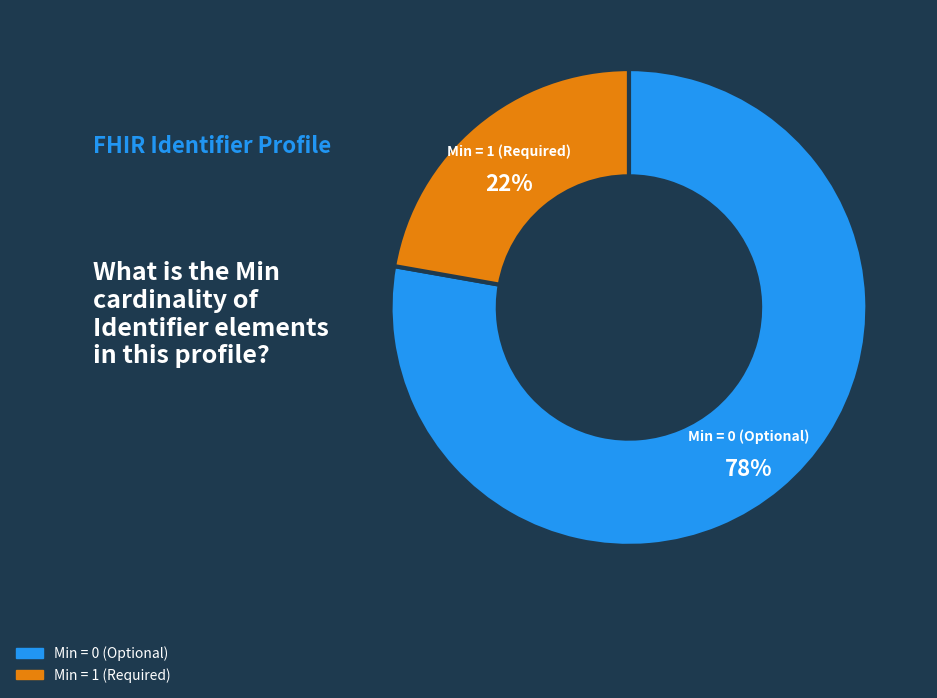

Do Min = 0 (Optional) and Min = 1 (Required) together represent more than half of the pie?

Yes